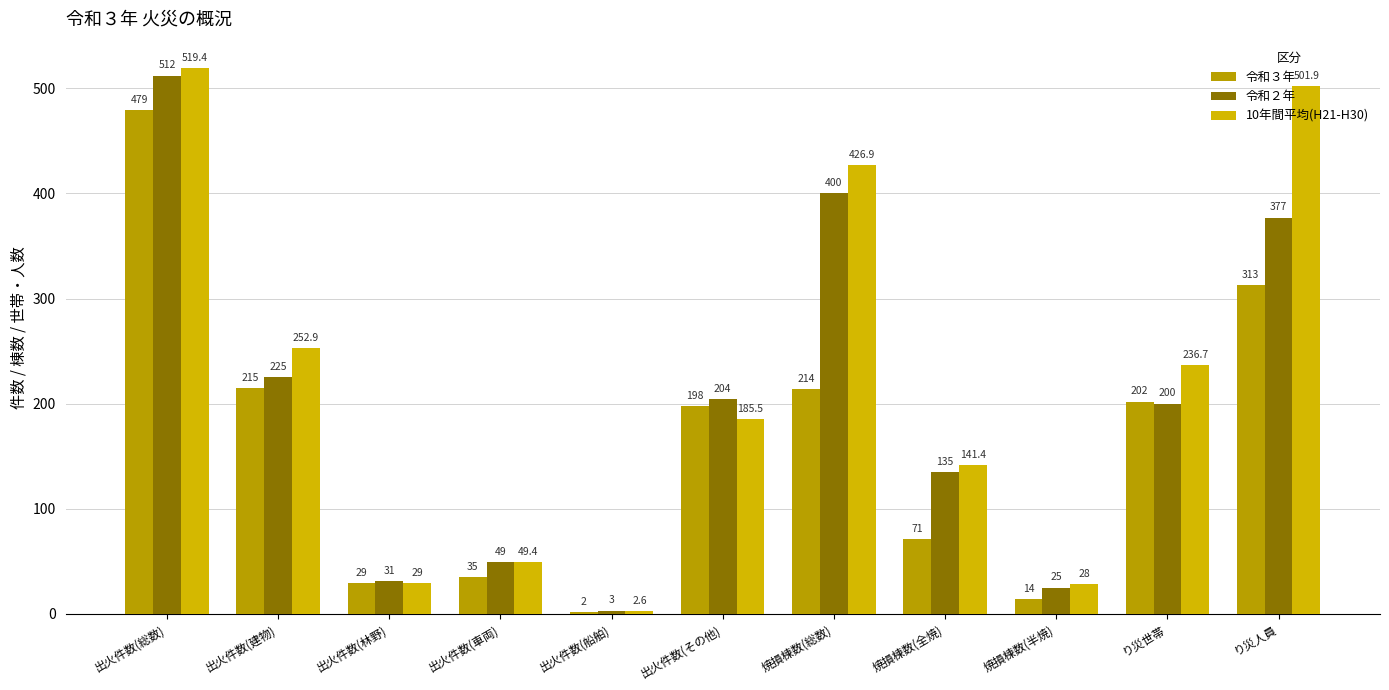

What is the difference between the maximum and second lowest values in the 令和２年 series?

487.0